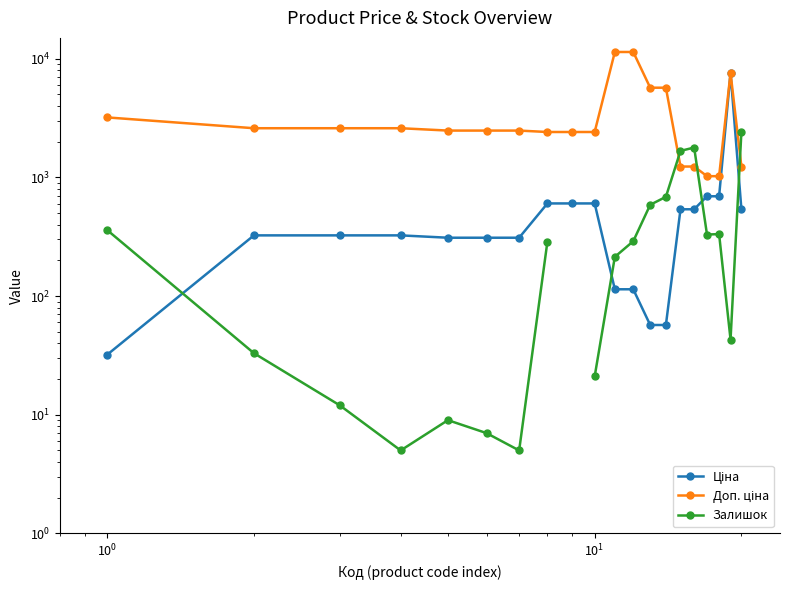

Is the value of Залишок at 8 greater than the value of Доп. ціна at 11?

No